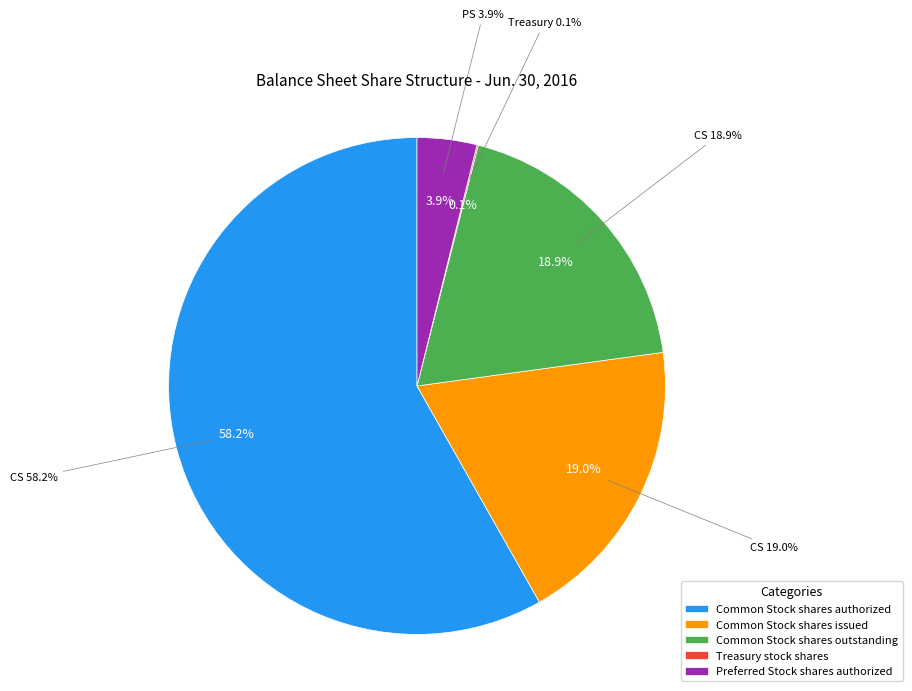

What percentage is the Preferred Stock shares authorized slice, to the nearest percent?

4%